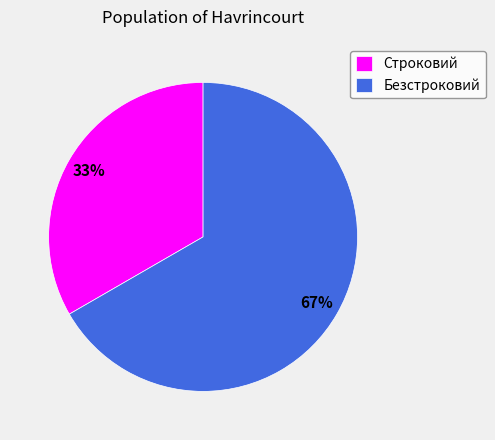

To the nearest percent, what percentage of the pie is Безстроковий?

67%